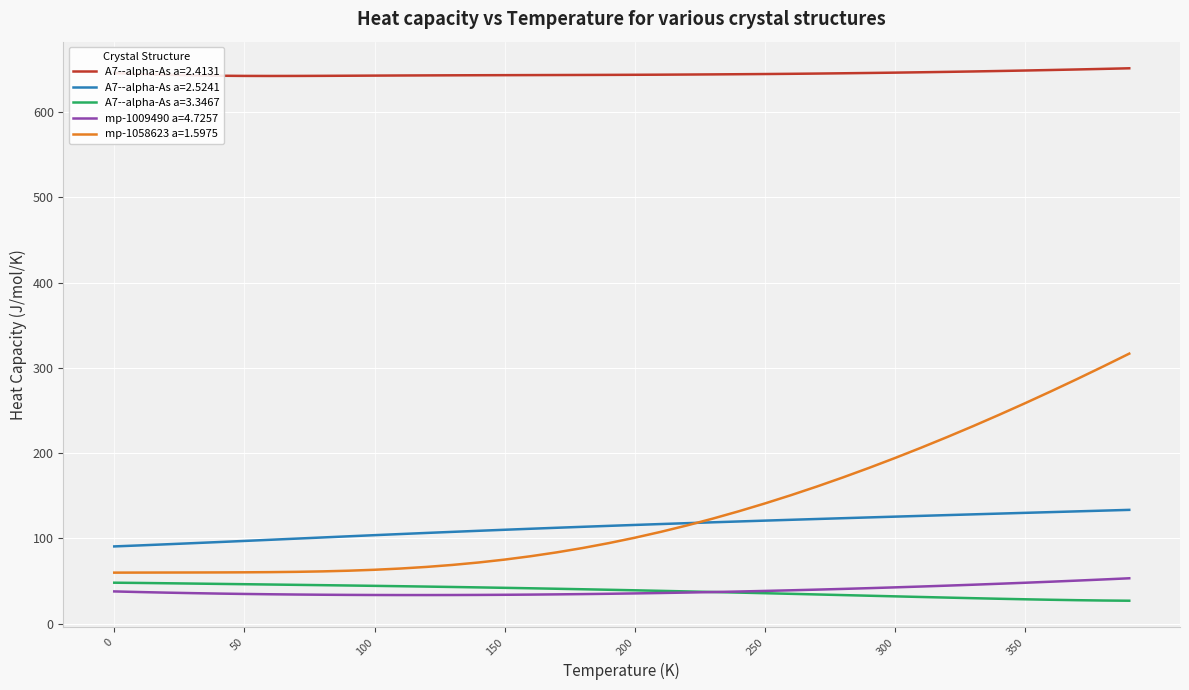

Which series has the widest spread of values?

mp-1058623 a=1.5975